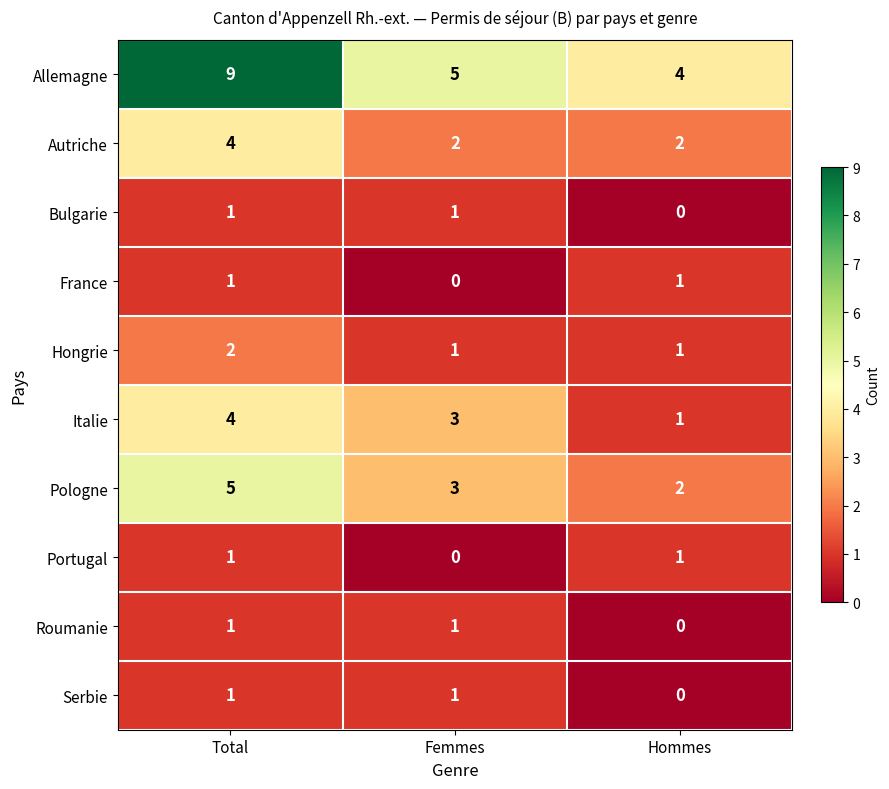

What is the total value across all series at Total?

29